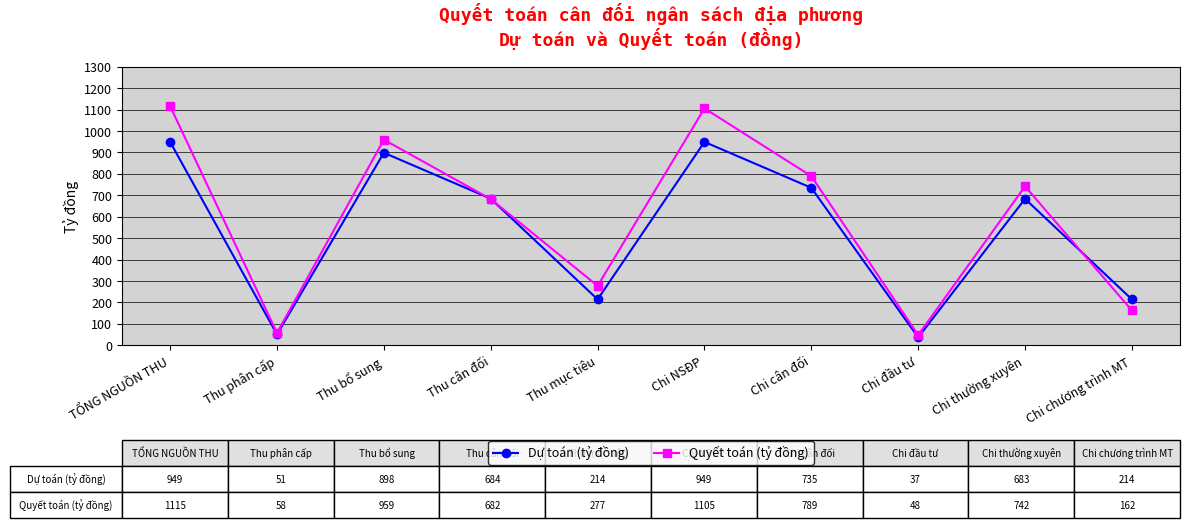

Which category has the lowest value across all series?

Chi đầu tư